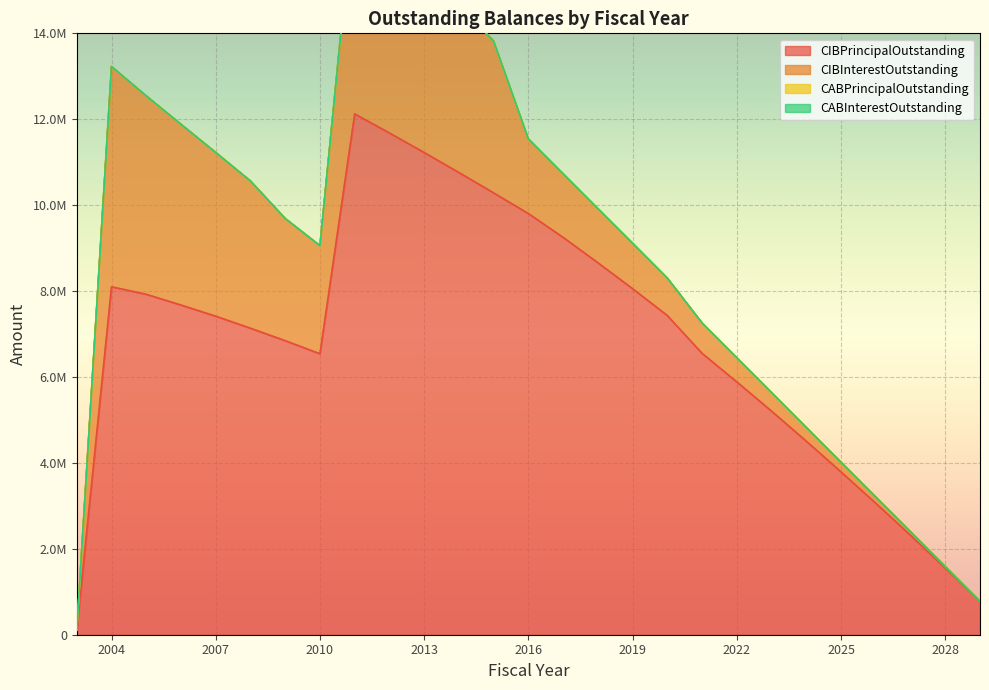

True or false: CABPrincipalOutstanding has more than 2 points higher than both neighbors.

False